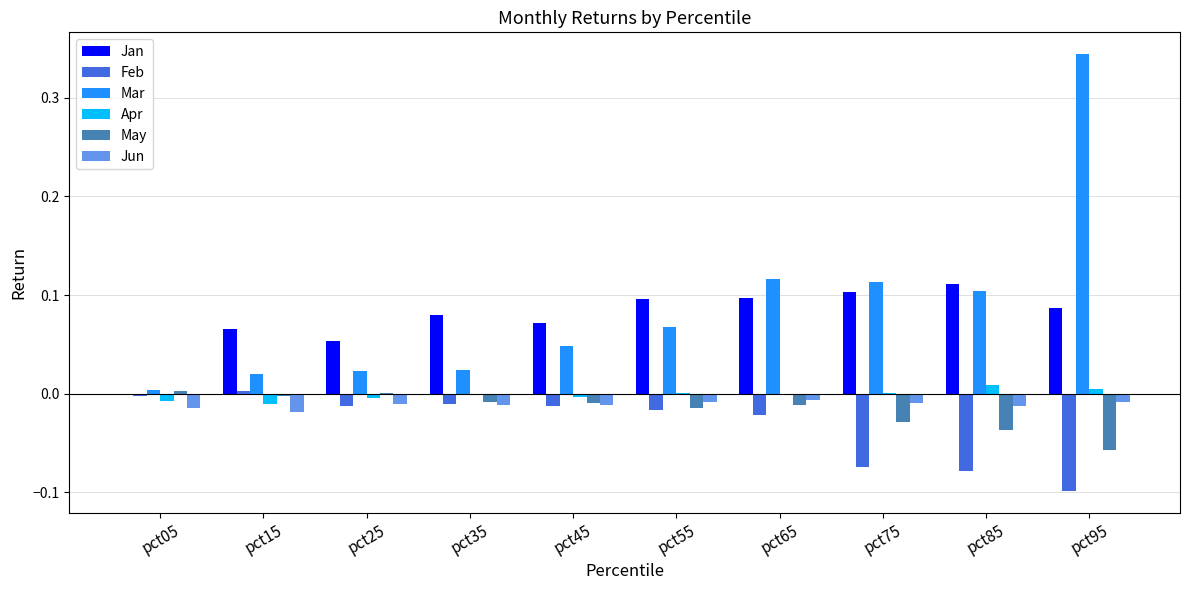

True or false: Jan has a value of 0.1 at pct75.

True